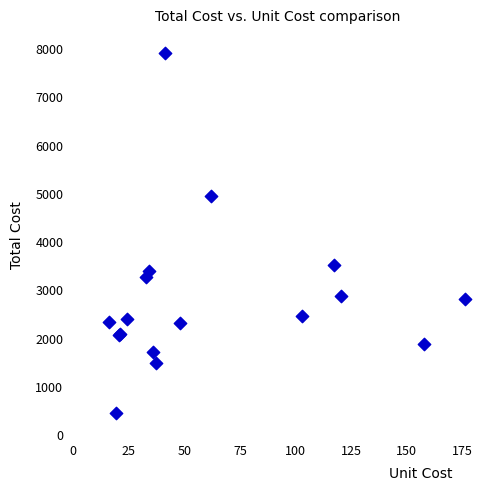

What Y value in the scatter plot is closest to 4191?

3519.9